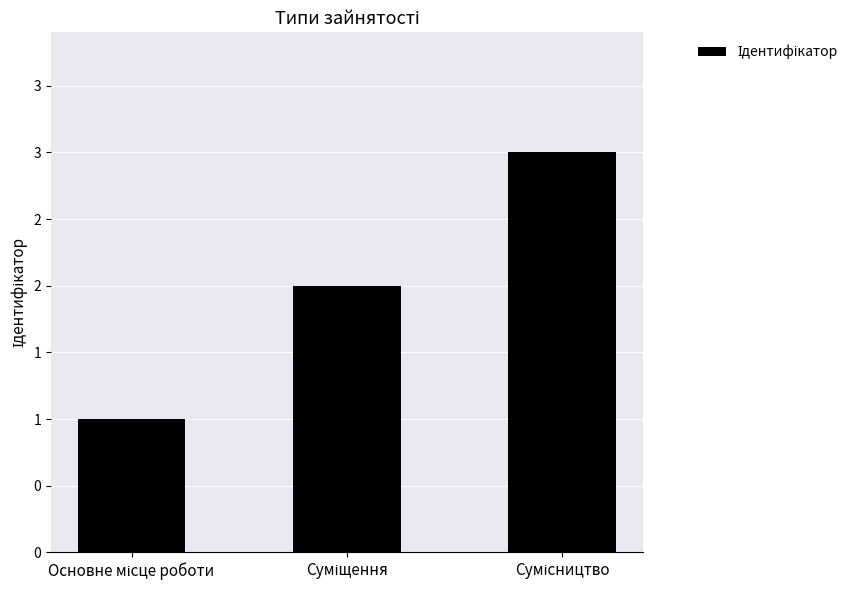

Are the bars horizontal?

No